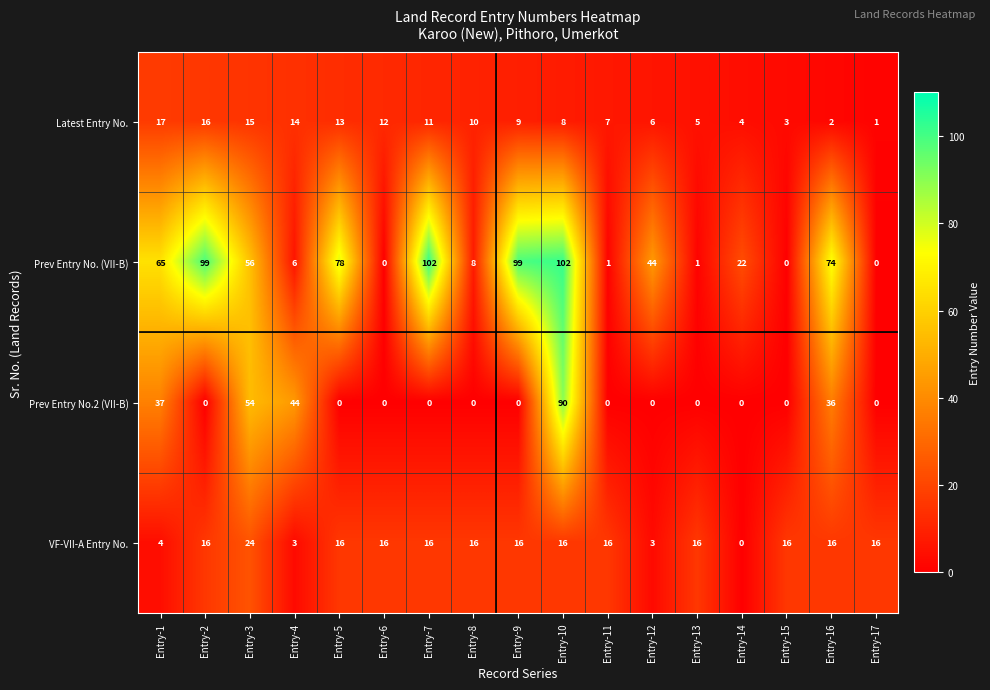

Where is Prev Entry No. (VII-B) nearest to the value 51?

Entry-3